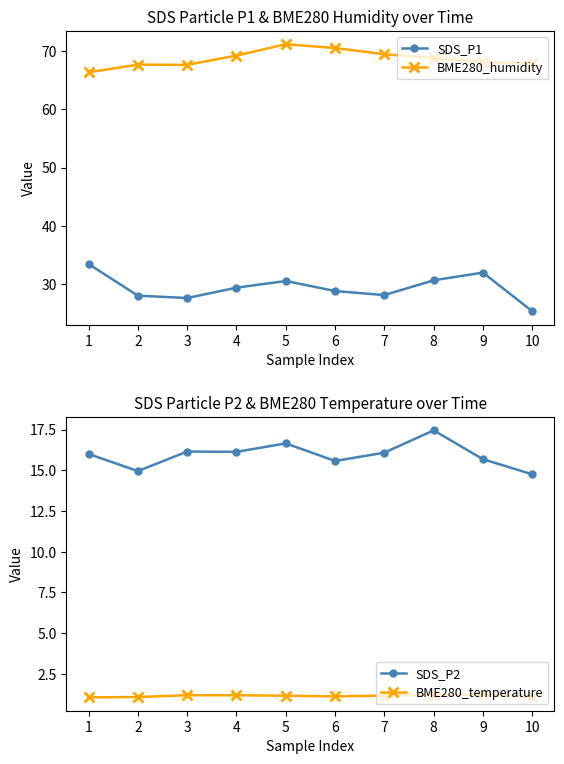

True or false: SDS_P1 has a value of 31.9 at 9.

True